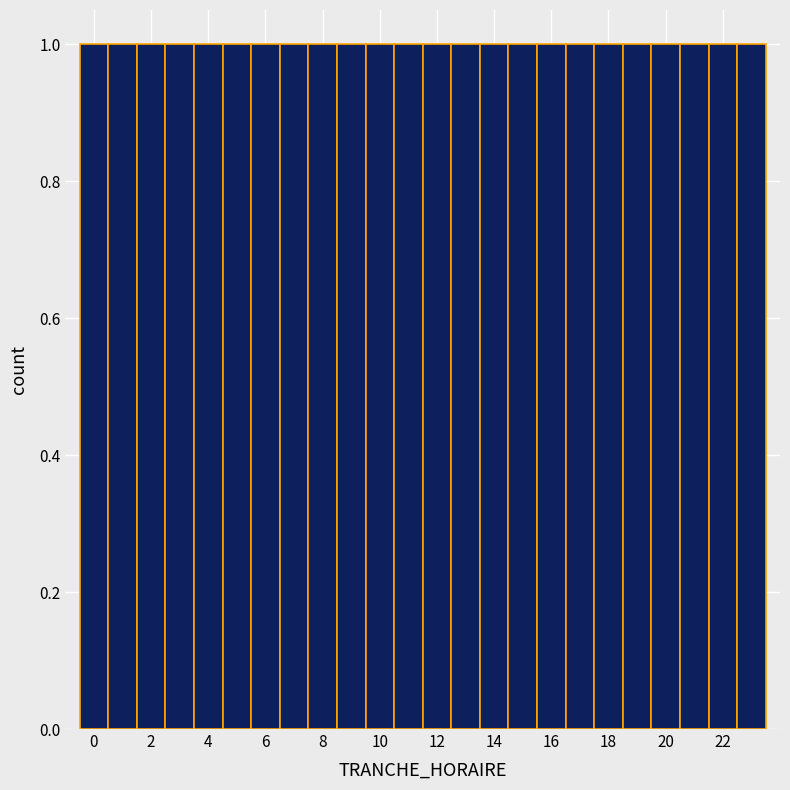

Reading left to right, list every bar in this chart as the range it spans on the x-axis followed by its height. Neither the bar edges nor the heights are printed on the chart, so give them approximately, as read against the axes.

-0.5 to 0.5: 1
0.5 to 1.5: 1
1.5 to 2.5: 1
2.5 to 3.5: 1
3.5 to 4.5: 1
4.5 to 5.5: 1
5.5 to 6.5: 1
6.5 to 7.5: 1
7.5 to 8.5: 1
8.5 to 9.5: 1
9.5 to 10.5: 1
10.5 to 11.5: 1
11.5 to 12.5: 1
12.5 to 13.5: 1
13.5 to 14.5: 1
14.5 to 15.5: 1
15.5 to 16.5: 1
16.5 to 17.5: 1
17.5 to 18.5: 1
18.5 to 19.5: 1
19.5 to 20.5: 1
20.5 to 21.5: 1
21.5 to 22.5: 1
22.5 to 23.5: 1